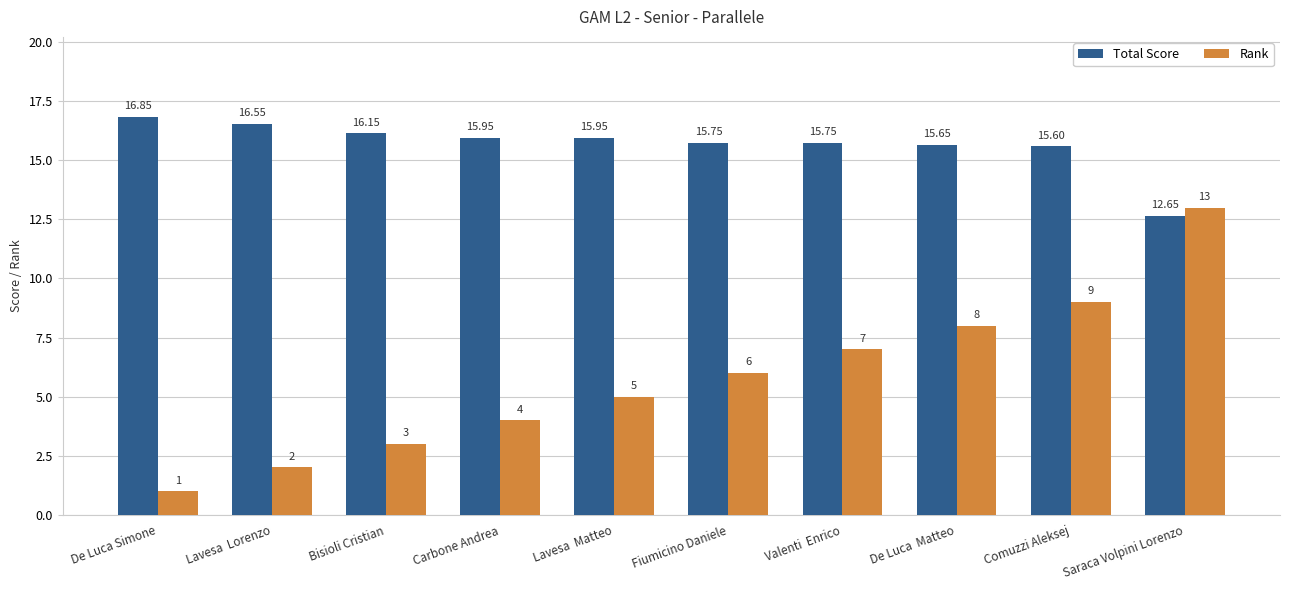

The Rank series shows 2.0 at Lavesa  Lorenzo. True or false?

True